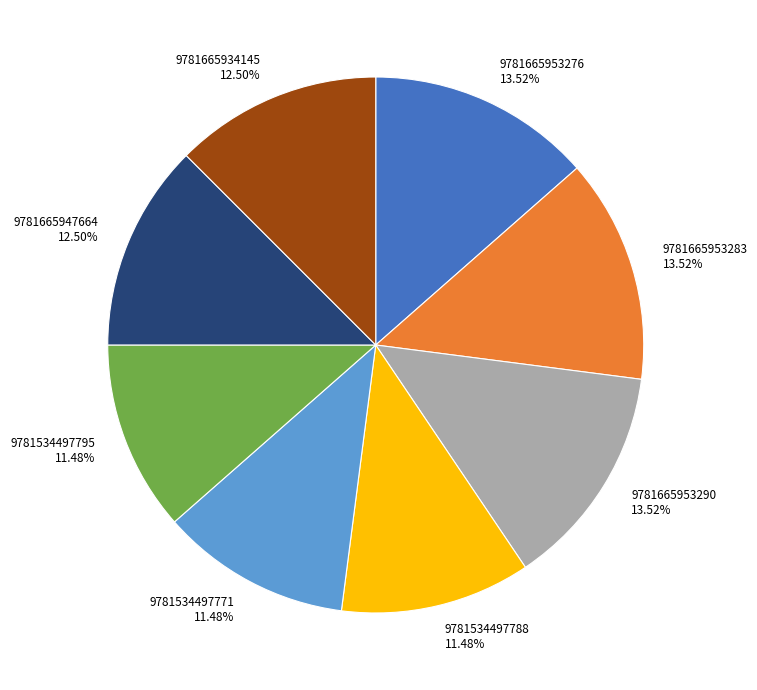

Does 9781665953276 13.52% account for over 50% of the chart?

No